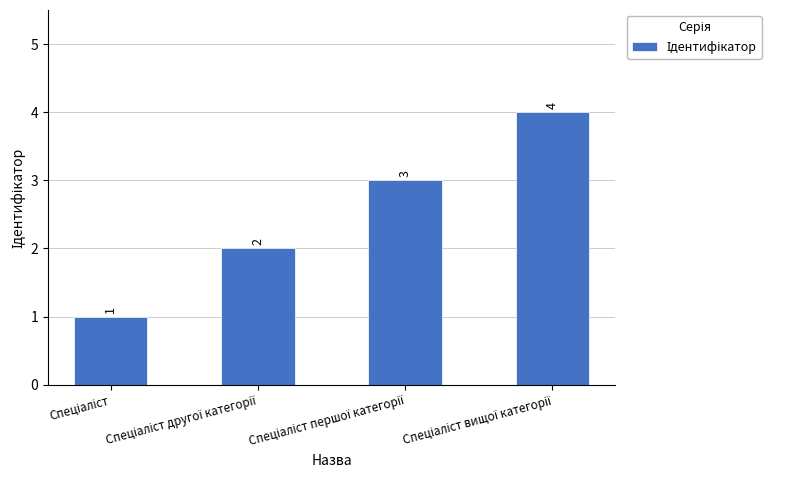

Count the values in the range 2 to 4.

3